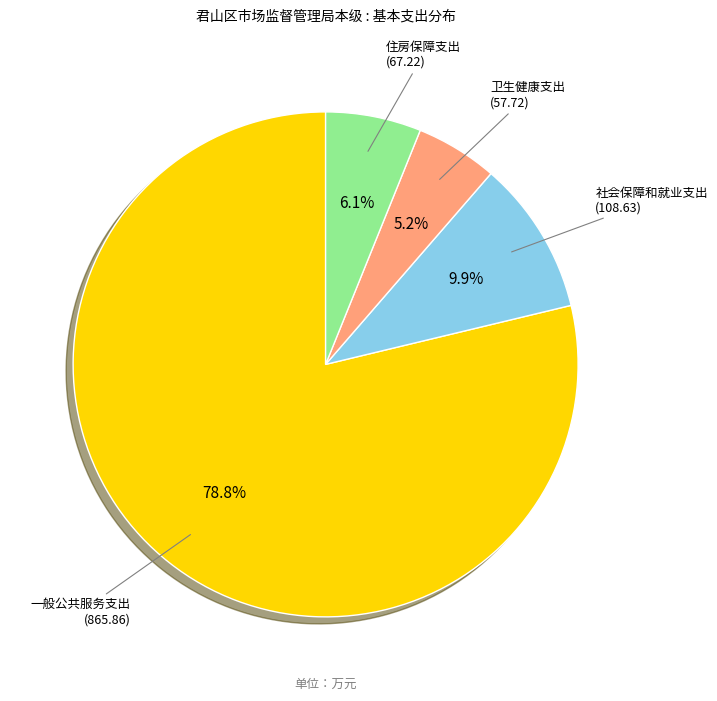

Is there a majority slice in this chart?

Yes